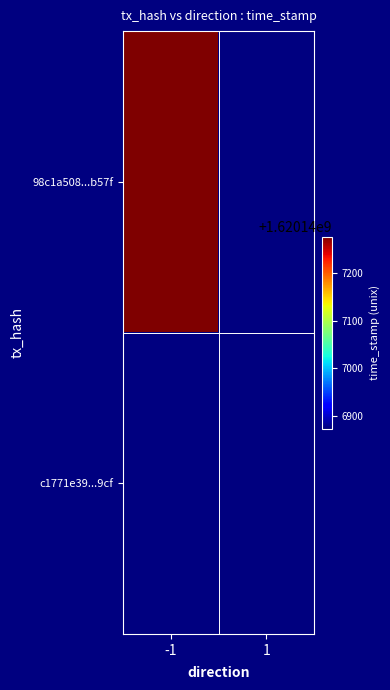

Which category has the highest value in the c1771e399d31a4c9184ab155f42a1113a8c39cf series?

direction_1